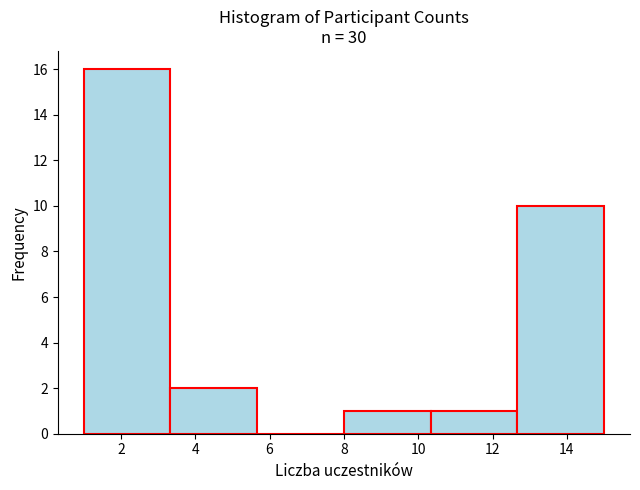

What is the height of the bar covering 10.4 to 12.6 on the x-axis? Neither the bar edges nor the heights are printed on the chart, so give them approximately, as read against the axes.

1